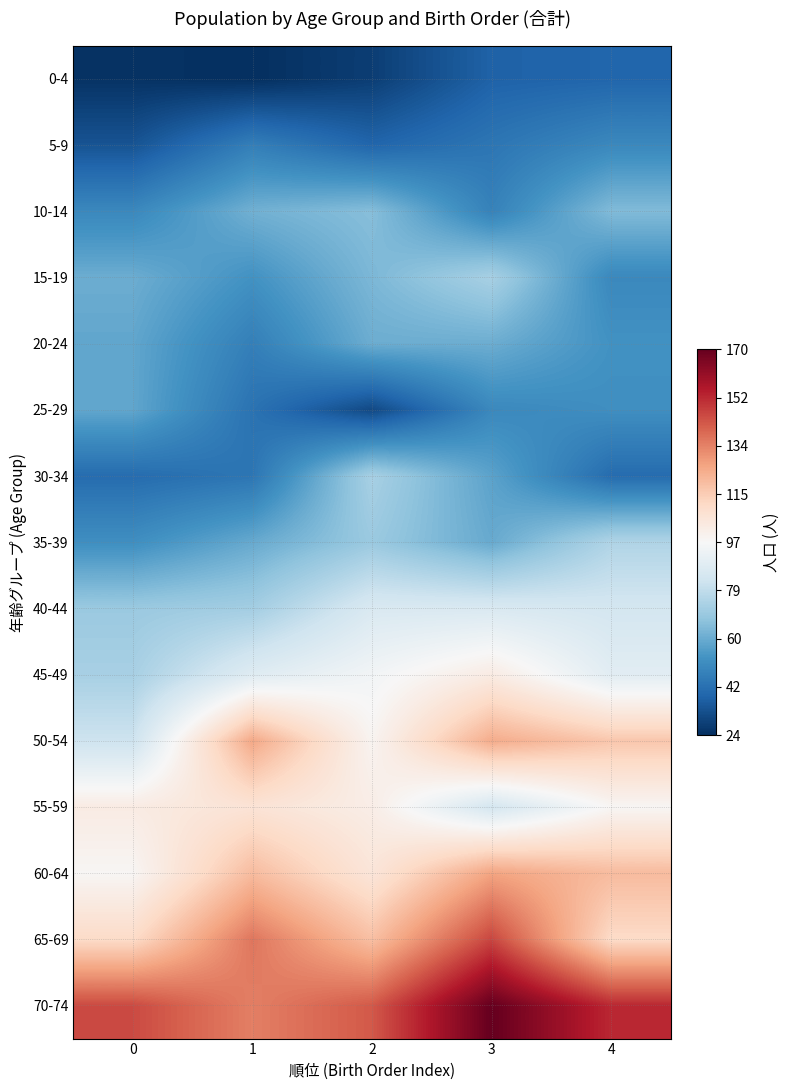

Reading left to right, list all the values displayed in this chart.

0-4: 0=25	1=24	2=28	3=38	4=39
5-9: 0=34	1=47	2=39	3=44	4=50
10-14: 0=50	1=62	2=66	3=48	4=65
15-19: 0=61	1=53	2=64	3=73	4=50
20-24: 0=59	1=47	2=61	3=61	4=53
25-29: 0=59	1=43	2=31	3=50	4=52
30-34: 0=41	1=44	2=73	3=58	4=41
35-39: 0=52	1=60	2=70	3=60	4=75
40-44: 0=70	1=72	2=86	3=86	4=84
45-49: 0=73	1=88	2=95	3=103	4=89
50-54: 0=82	1=125	2=99	3=124	4=117
55-59: 0=103	1=107	2=102	3=84	4=98
60-64: 0=98	1=120	2=106	3=126	4=120
65-69: 0=111	1=136	2=119	3=146	4=111
70-74: 0=145	1=134	2=142	3=170	4=152